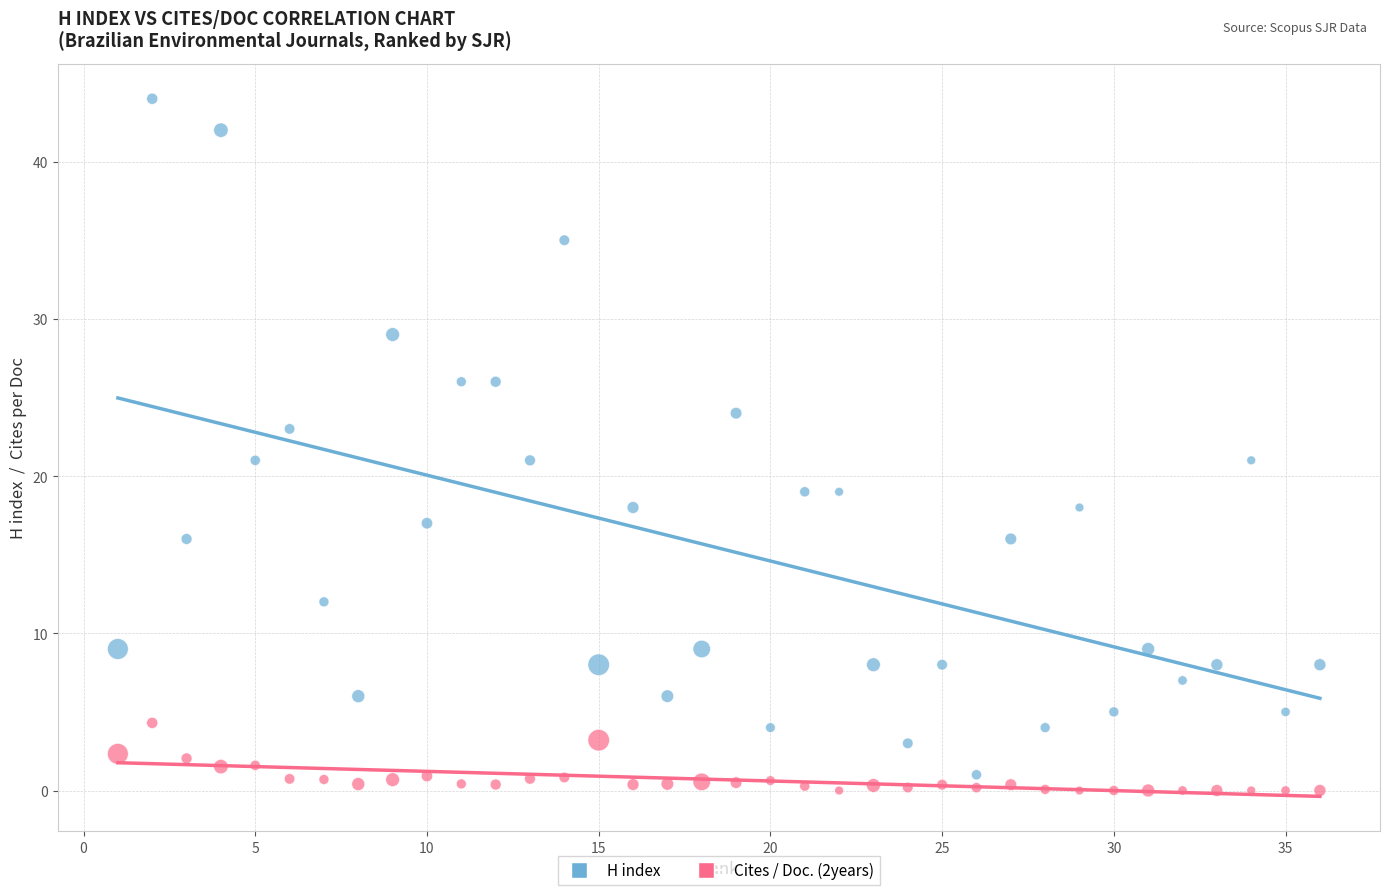

Across all data points, what is the range of X values (max minus min)?

35.0